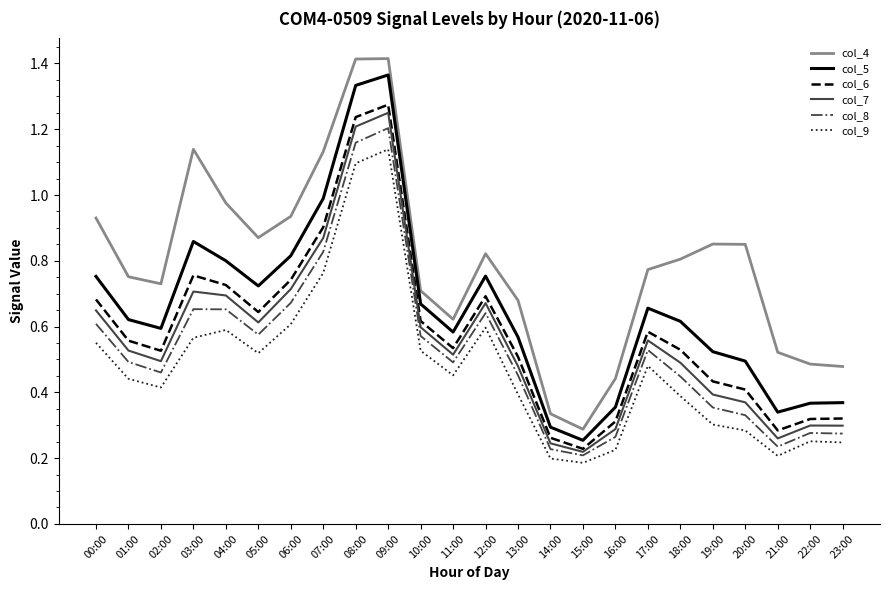

Between 10:00 and 20:00, which series saw the biggest shift?

col_9